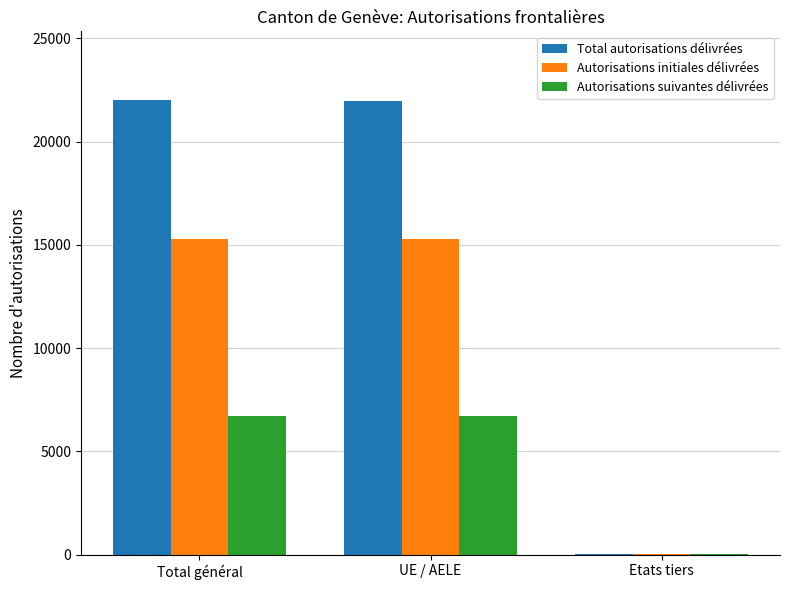

What is the sum of the Autorisations initiales délivrées values at Total général and Etats tiers?

15329